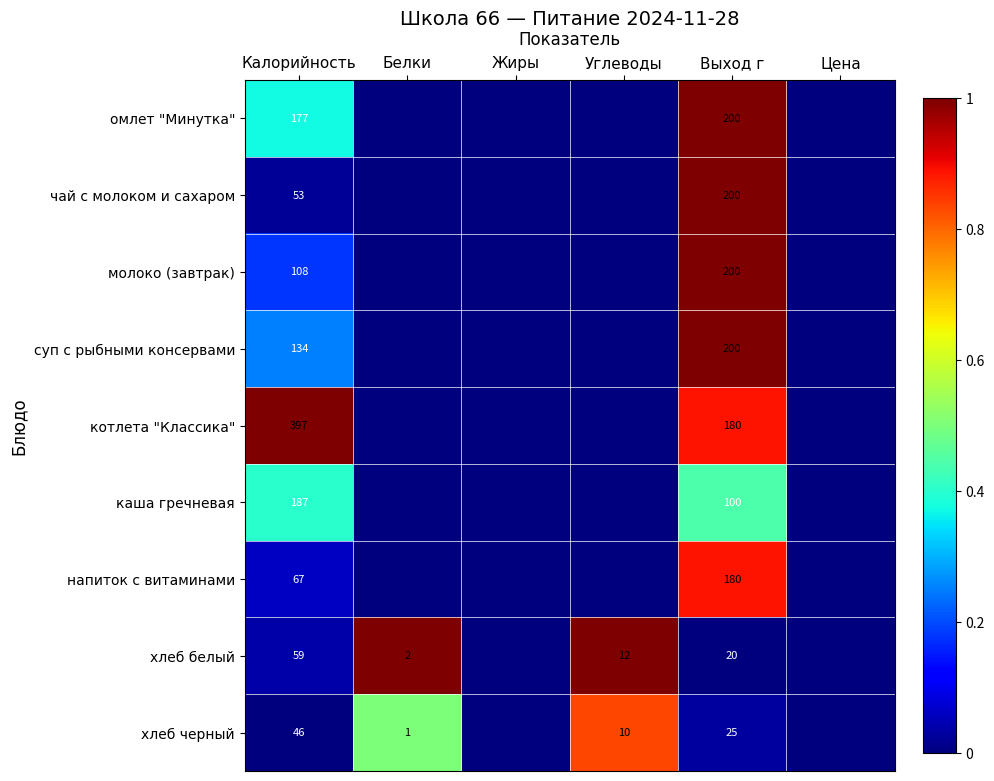

At how many categories does at least one series exceed 0?

4